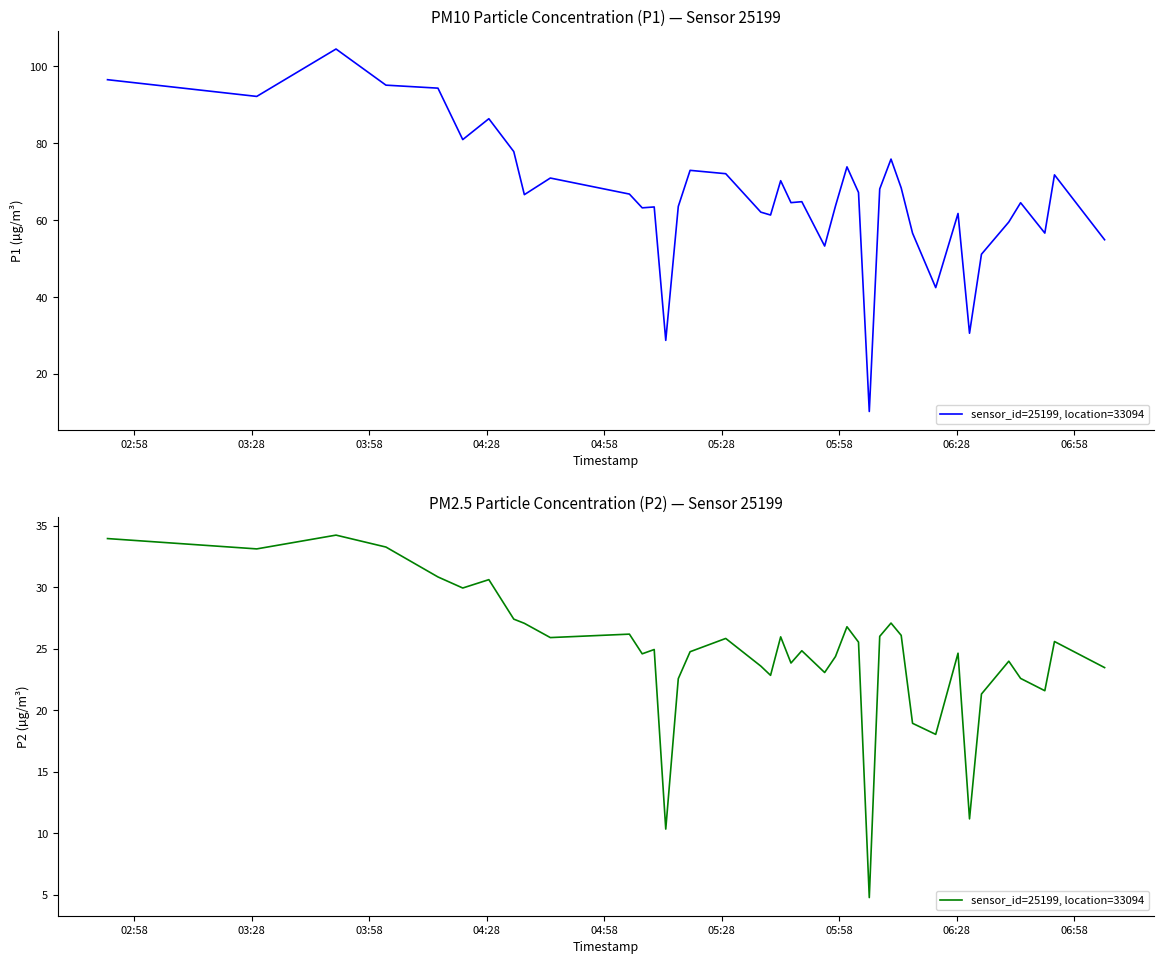

How many data points are less than 24?

14